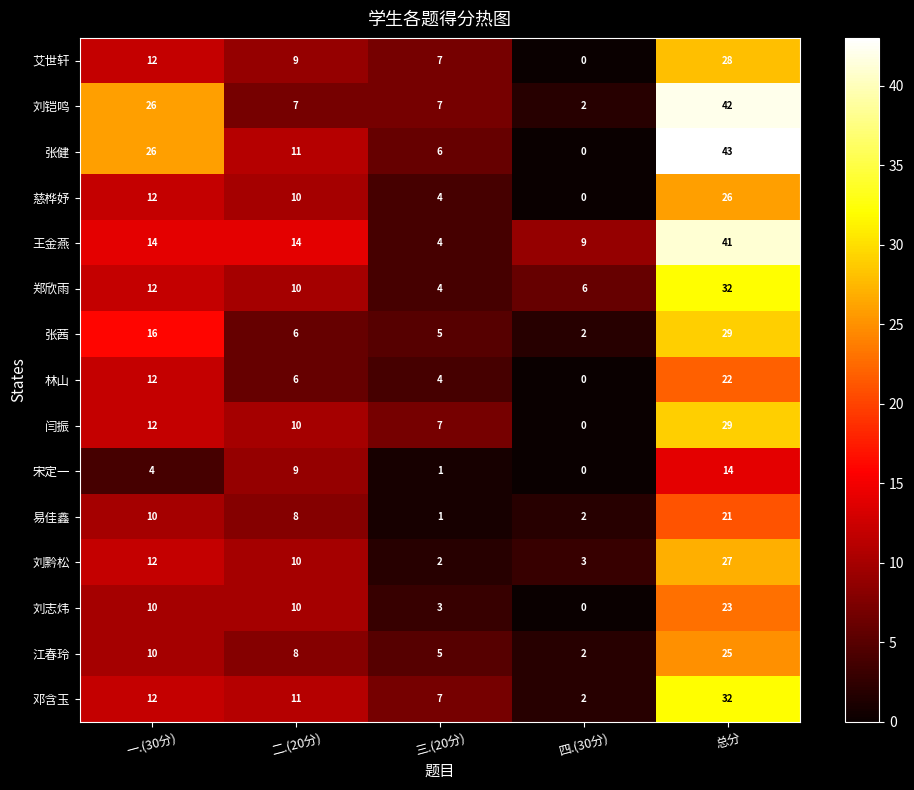

Is it true that 张茜 equals 3 at 四.(30分)?

False